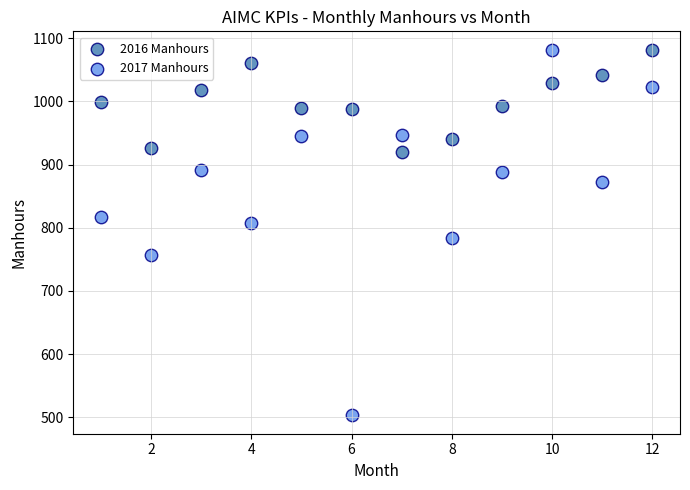

Across all data points, what is the range of X values (max minus min)?

11.0